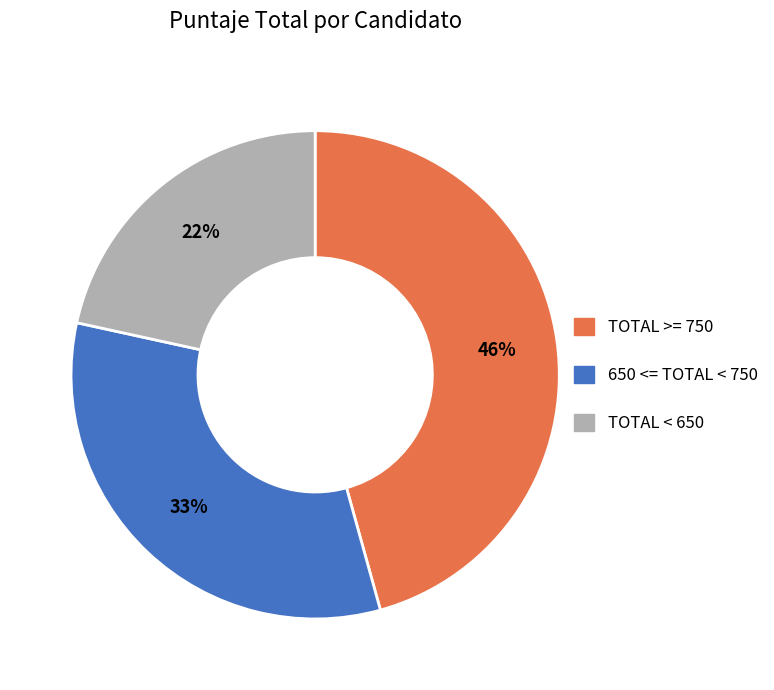

Rank the categories by value from lowest to highest.

TOTAL < 650, 650 <= TOTAL < 750, TOTAL >= 750